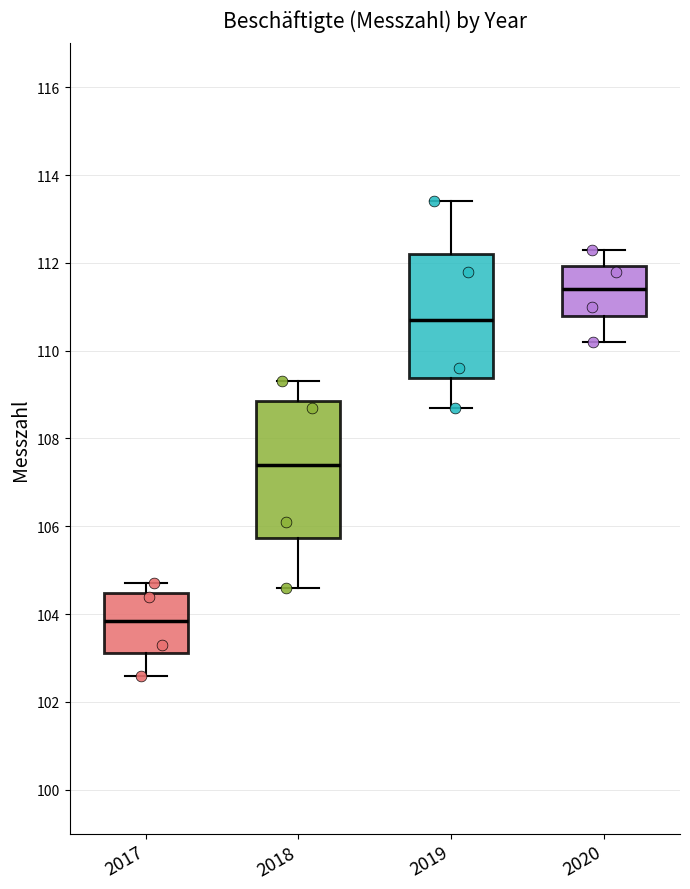

Reading left to right, read every box against the y-axis: the position of its median line, the range the box covers, and the ends of its whiskers. The values are not printed on the chart, so give them approximately, as read against the axis.

2017: median 103.8, box 103.2 to 104.4, whiskers 102.6 to 104.8
2018: median 107.4, box 105.8 to 108.8, whiskers 104.6 to 109.4
2019: median 110.8, box 109.4 to 112.2, whiskers 108.8 to 113.4
2020: median 111.4, box 110.8 to 112.0, whiskers 110.2 to 112.4